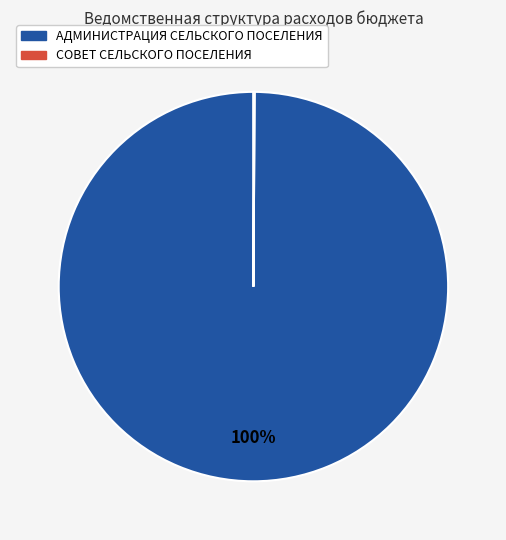

Which slice is the largest?

АДМИНИСТРАЦИЯ СЕЛЬСКОГО ПОСЕЛЕНИЯ